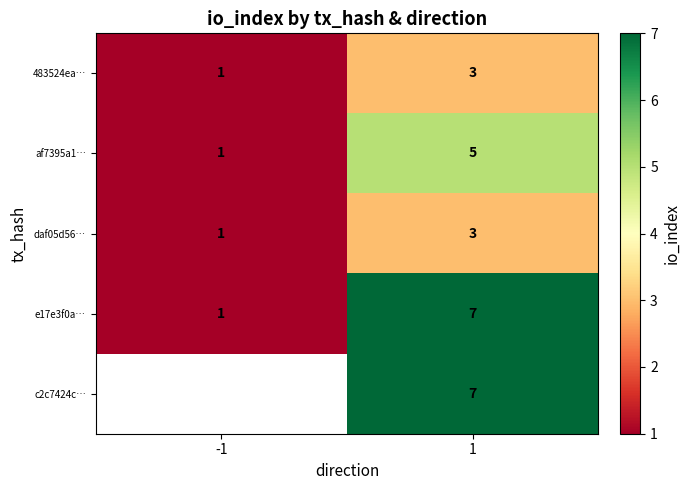

Where is daf05d56… nearest to the value 2?

-1